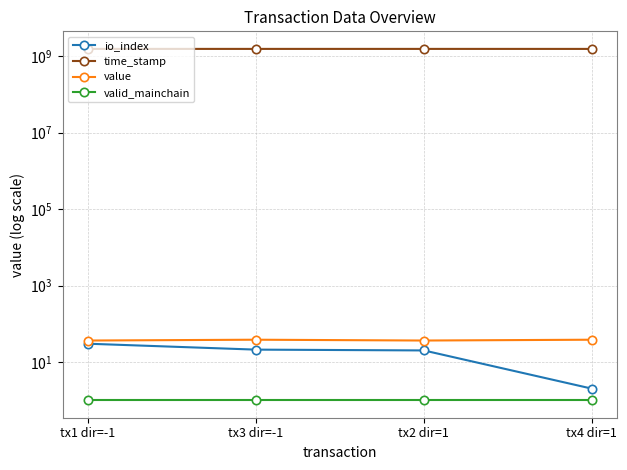

What is the label of the 3rd point from the left?

tx2 dir=1